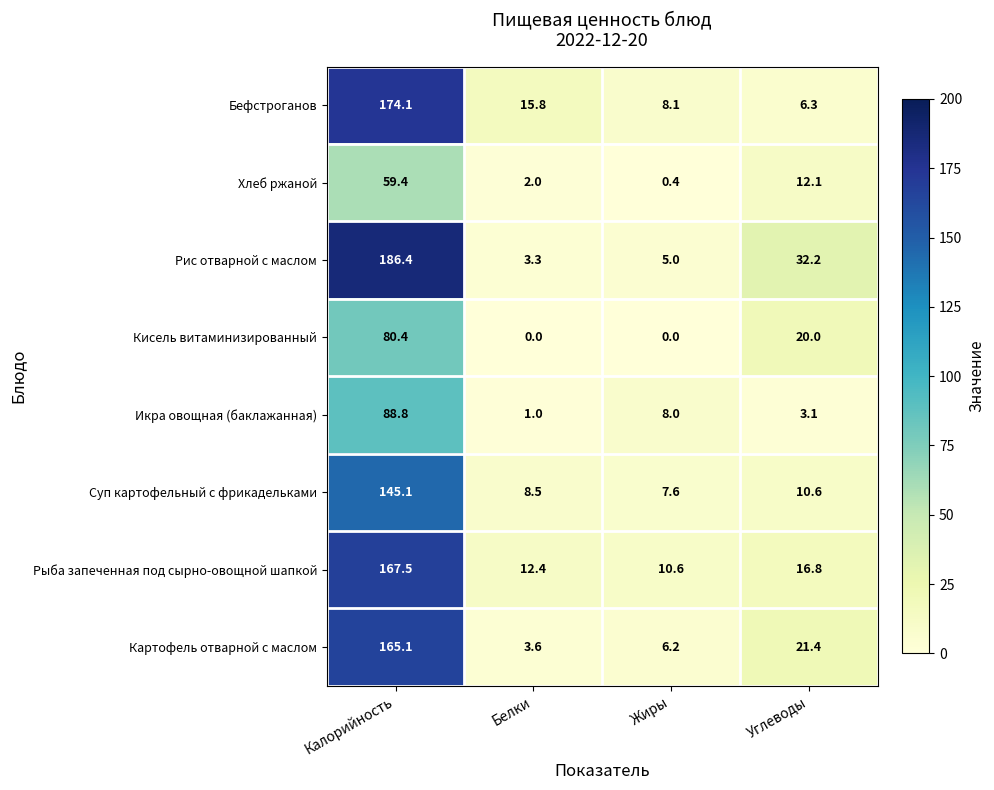

Where does the Хлеб ржаной series first go above 12?

Калорийность